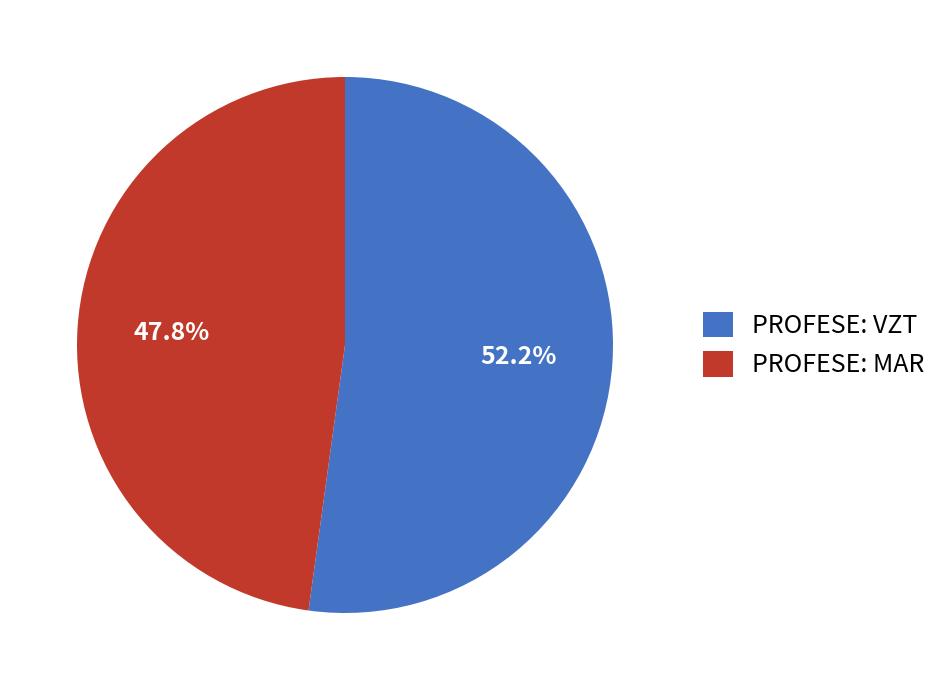

Is PROFESE: MAR the majority of the pie?

No